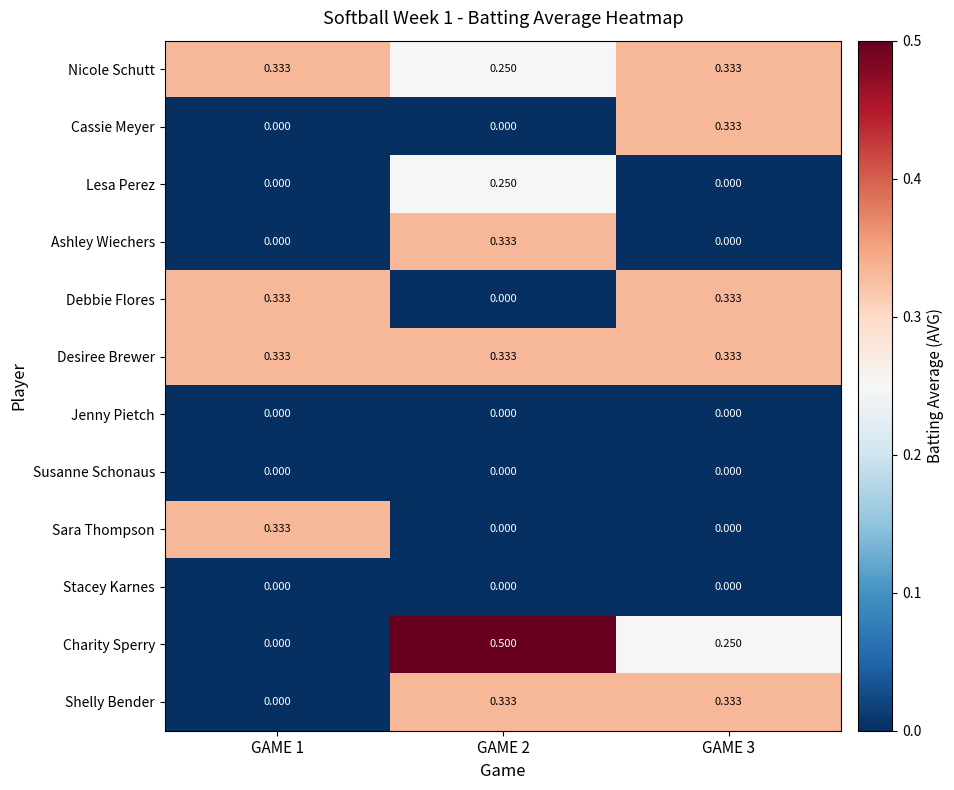

Which series has the largest total across all categories?

Desiree Brewer